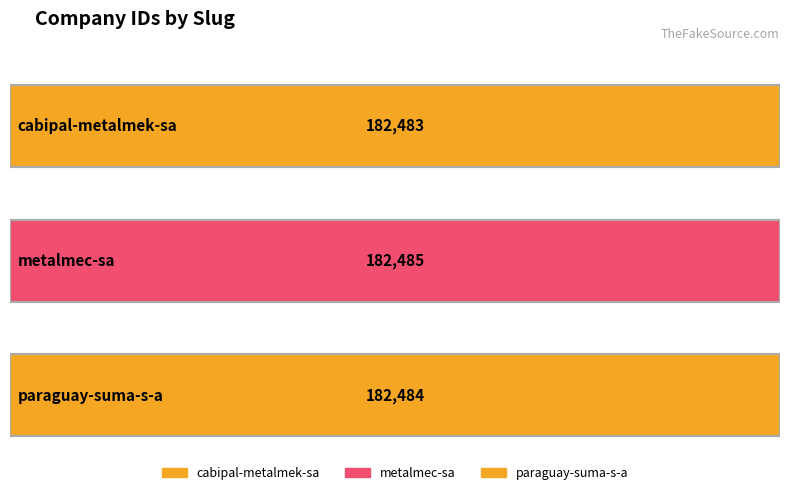

Where does the data first go above 182484?

metalmec-sa